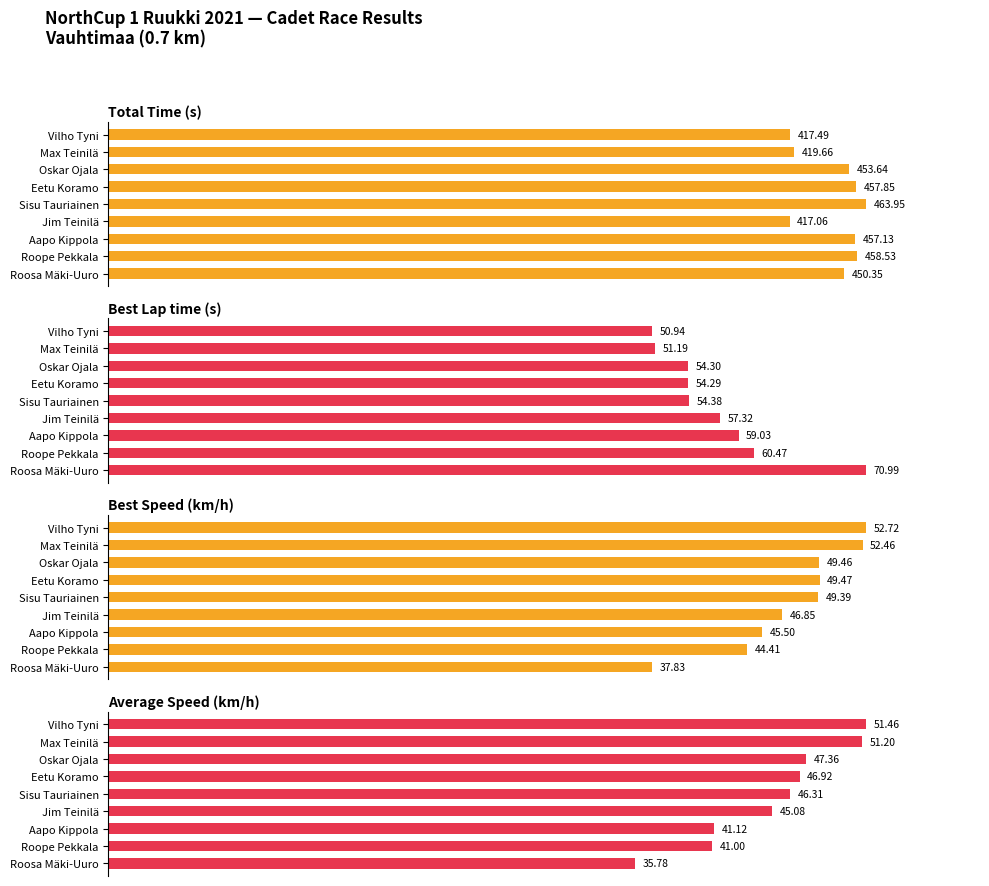

What is the difference between the highest and lowest values at Jim Teinilä?

9.2